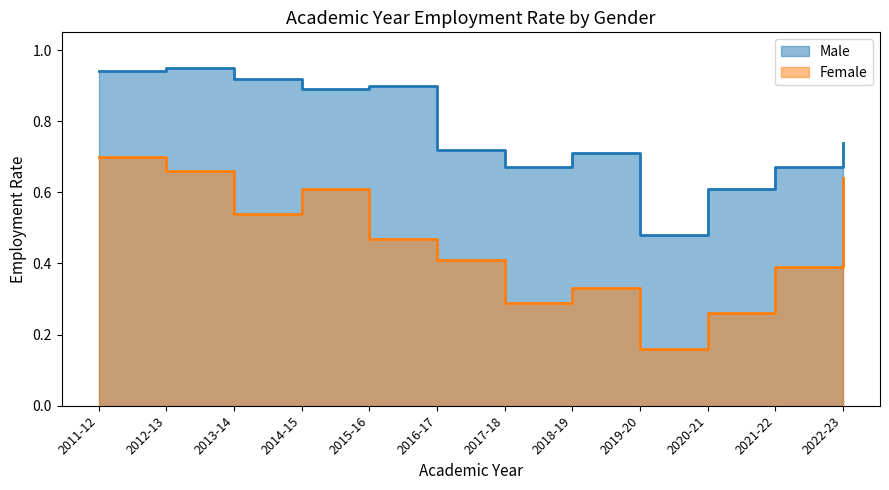

What is the minimum value for Male?

0.5